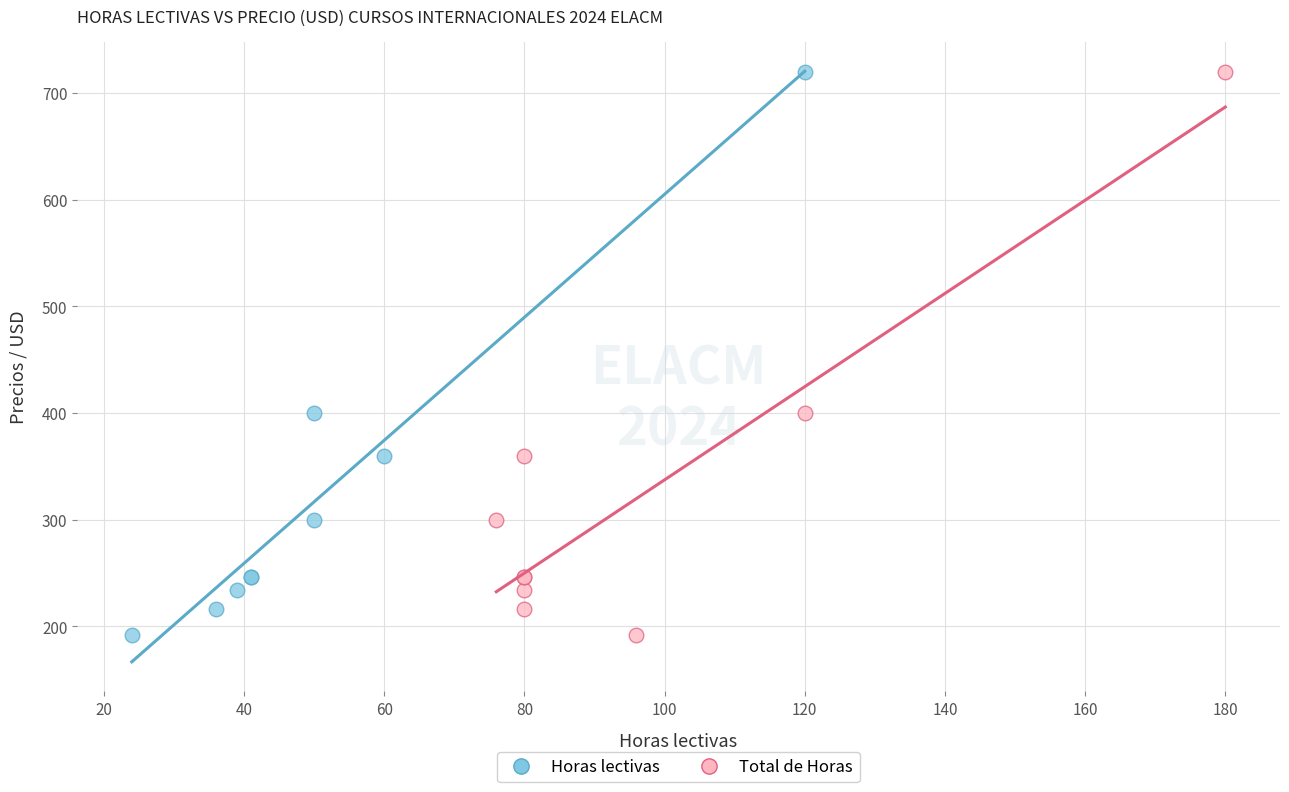

What are all the series names shown in the legend?

Horas lectivas, Total de Horas